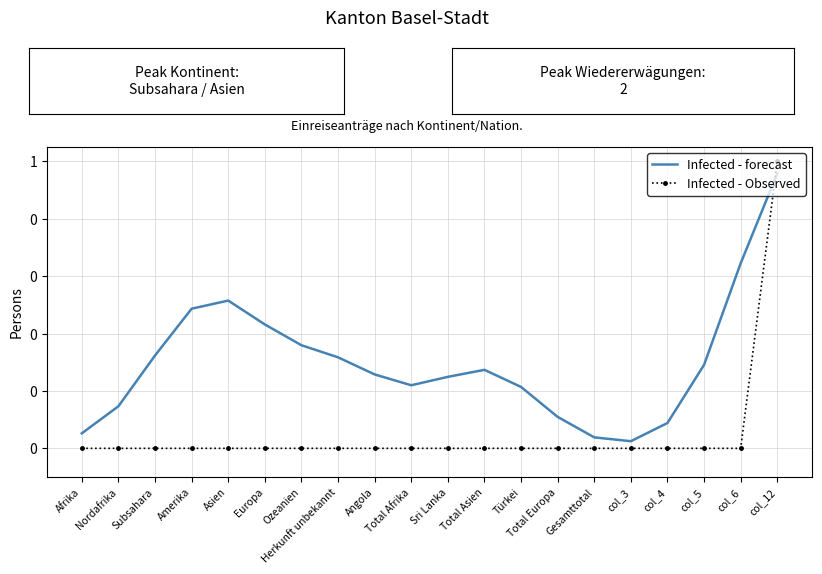

What are all the series names shown in the legend?

Infected - forecast, Infected - Observed